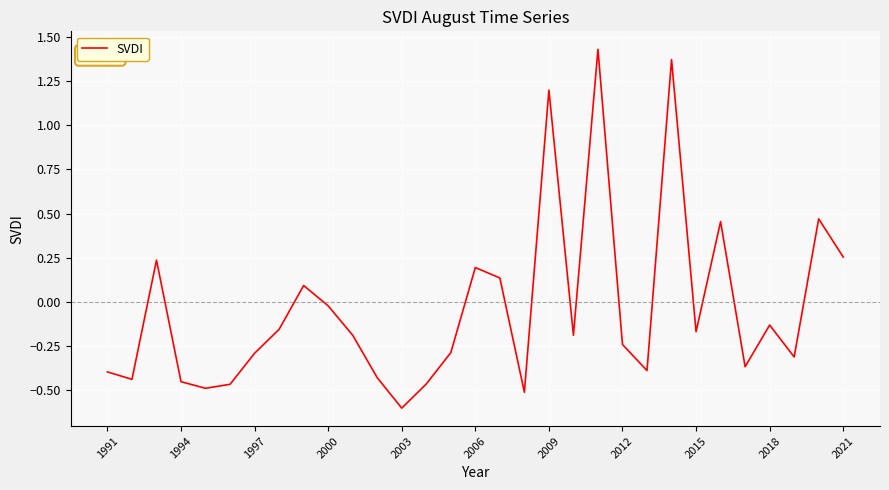

What is the smallest value displayed?

-0.6